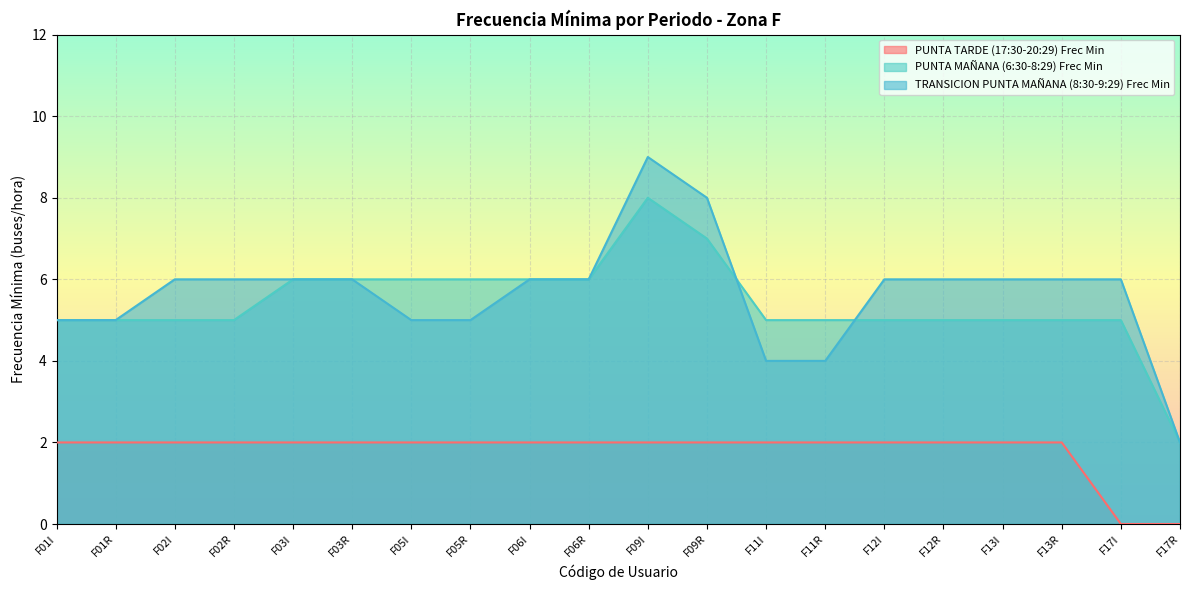

At which label is PUNTA TARDE (17:30-20:29) Frec Min closest to 1?

F01I